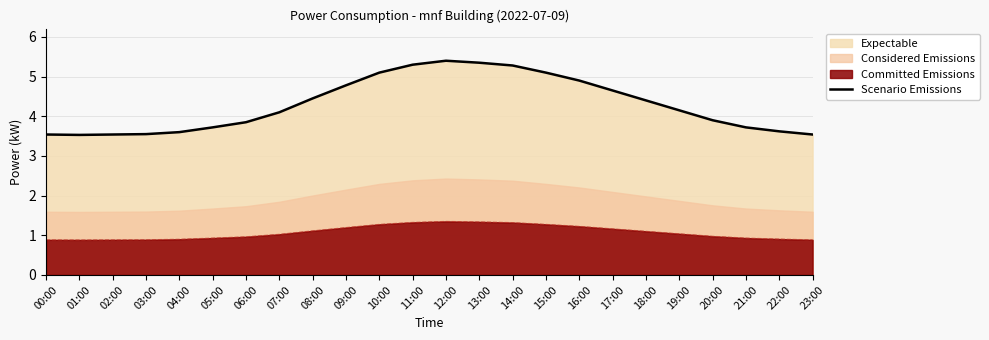

Reading left to right, what are all the values shown in this chart?

00:00=3.5	01:00=3.5	02:00=3.5	03:00=3.5	04:00=3.6	05:00=3.7	06:00=3.9	07:00=4.1	08:00=4.5	09:00=4.8	10:00=5.1	11:00=5.3	12:00=5.4	13:00=5.3	14:00=5.3	15:00=5.1	16:00=4.9	17:00=4.7	18:00=4.4	19:00=4.2	20:00=3.9	21:00=3.7	22:00=3.6	23:00=3.5